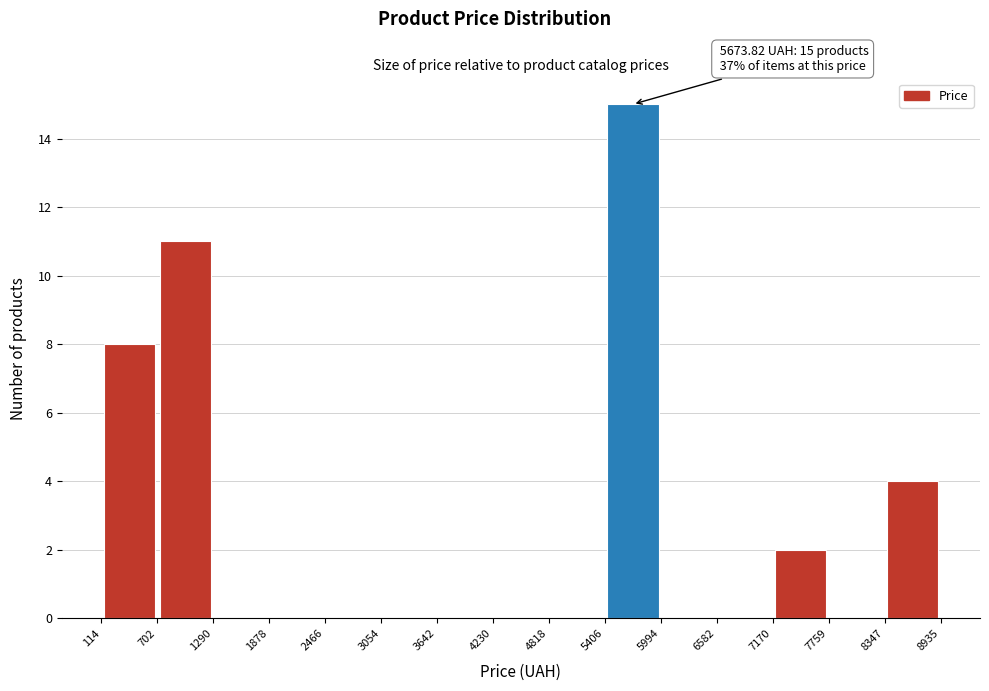

Over which range of the x-axis is the bar tallest?

5406 to 5994